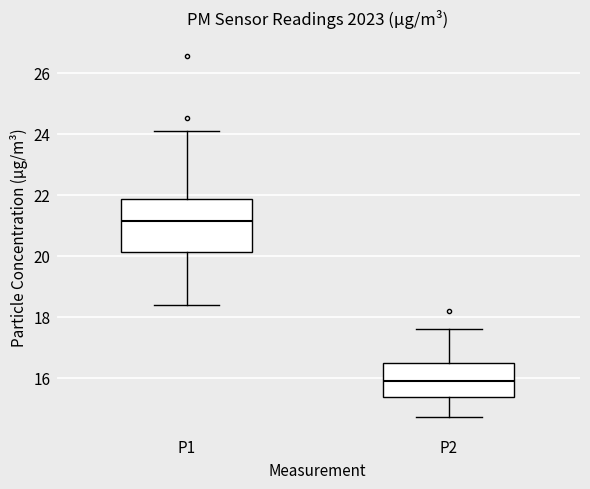

Reading left to right, read every box against the y-axis: the position of its median line, the range the box covers, and the ends of its whiskers. The values are not printed on the chart, so give them approximately, as read against the axis.

P1: median 21.2, box 20.2 to 21.8, whiskers 18.4 to 24.2
P2: median 15.8, box 15.4 to 16.4, whiskers 14.8 to 17.6